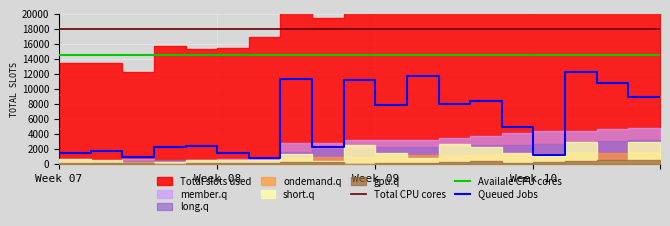

True or false: Queued Jobs and Availale CPU cores cross at least once.

False